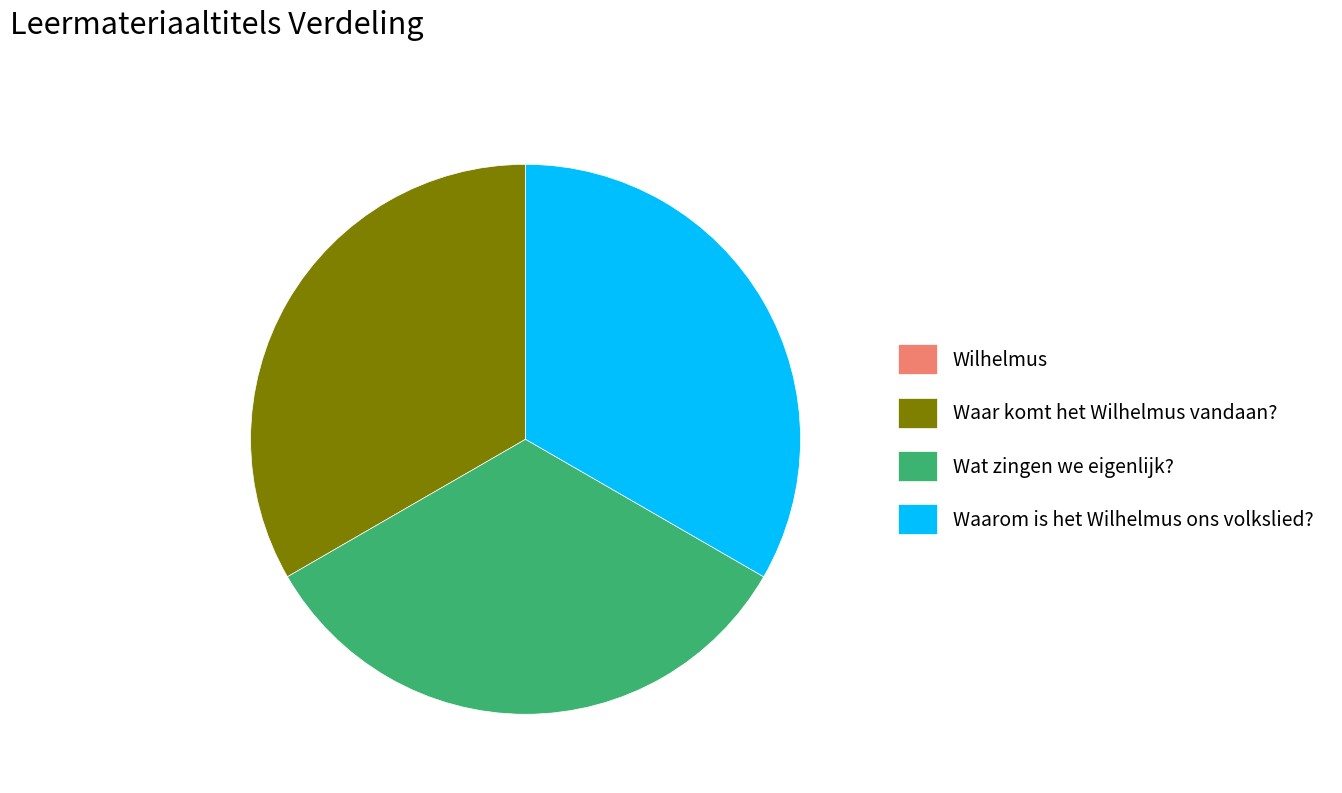

Is there any slice that represents more than half of the pie?

No